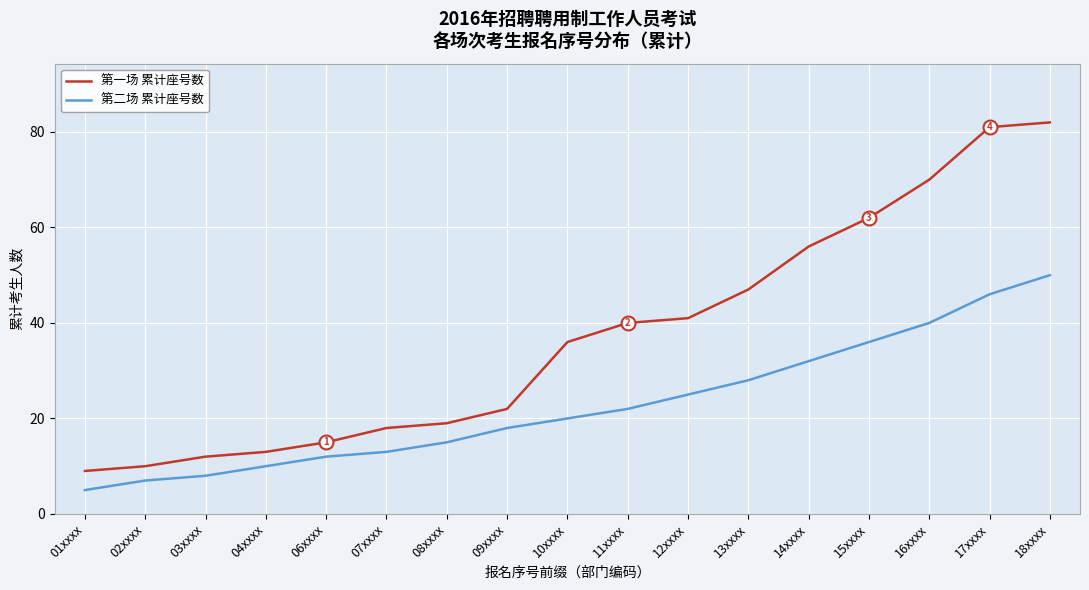

What is the minimum value shown in the chart?

5